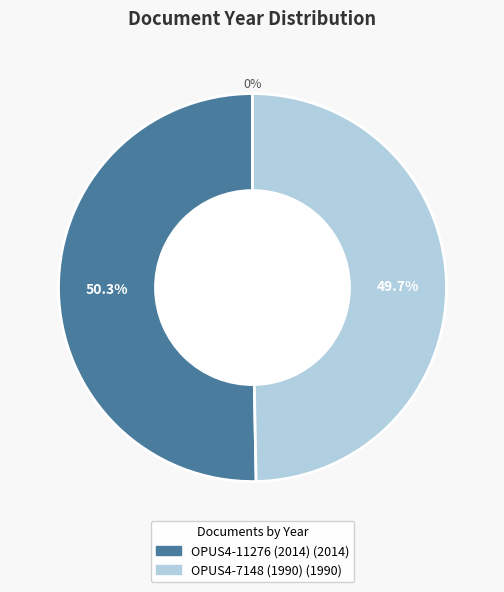

To the nearest percent, what is the difference between the OPUS4-11276 (2014) and OPUS4-7148 (1990) slice percentages?

1%